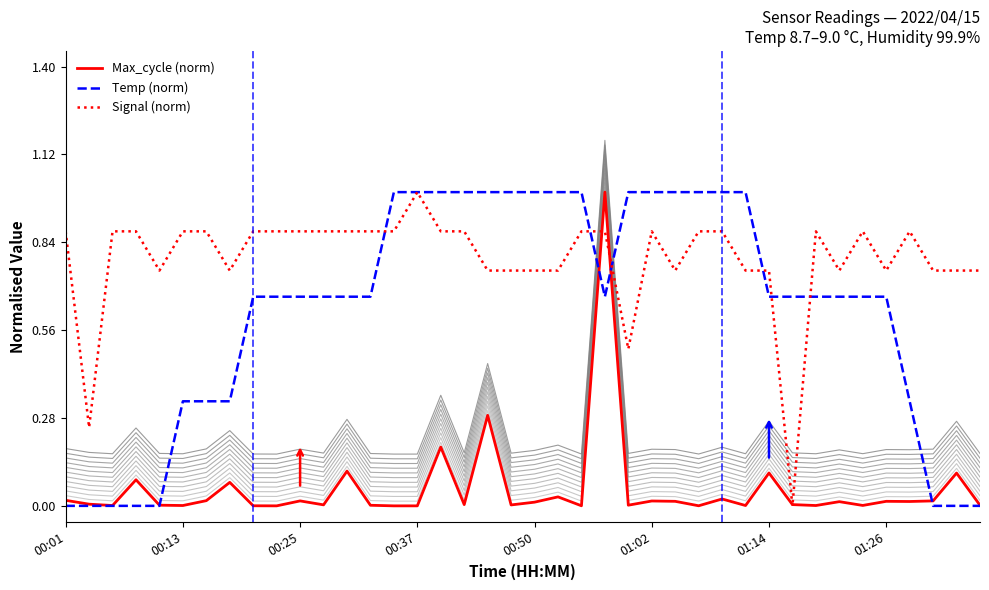

Between which two adjacent categories do Temp (norm) and Max_cycle (norm) first intersect?

00:50 and 01:02